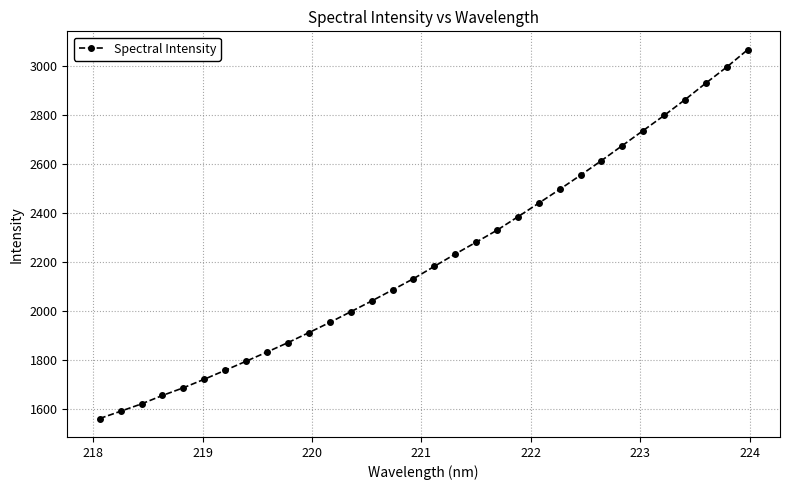

How many lines are shown in the chart?

1